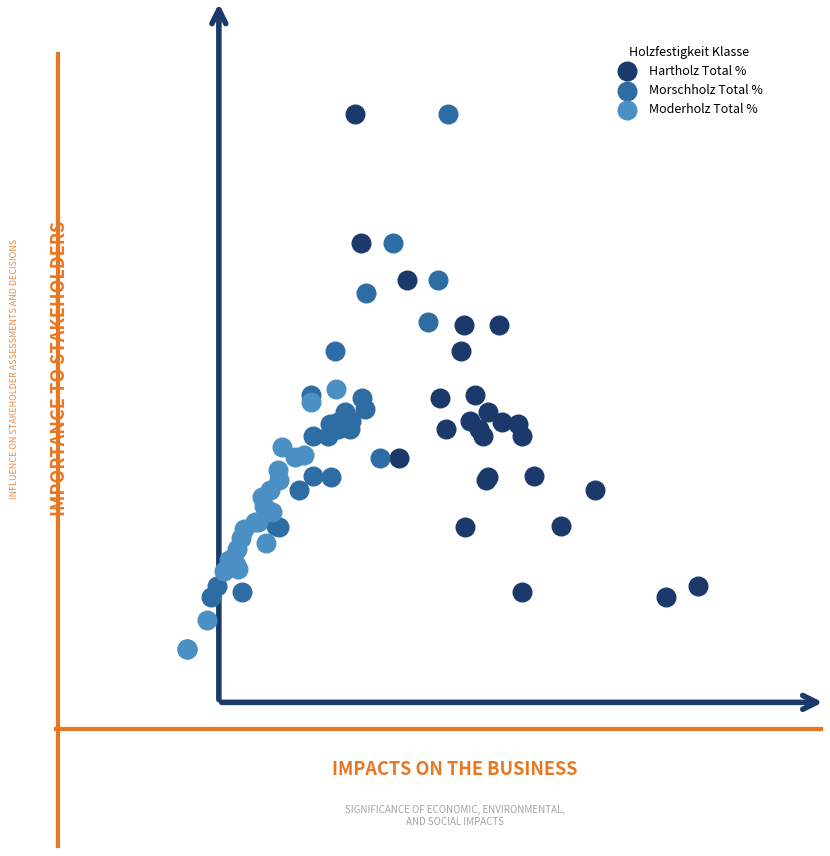

What are all the series names shown in the legend?

Hartholz Total %, Morschholz Total %, Moderholz Total %